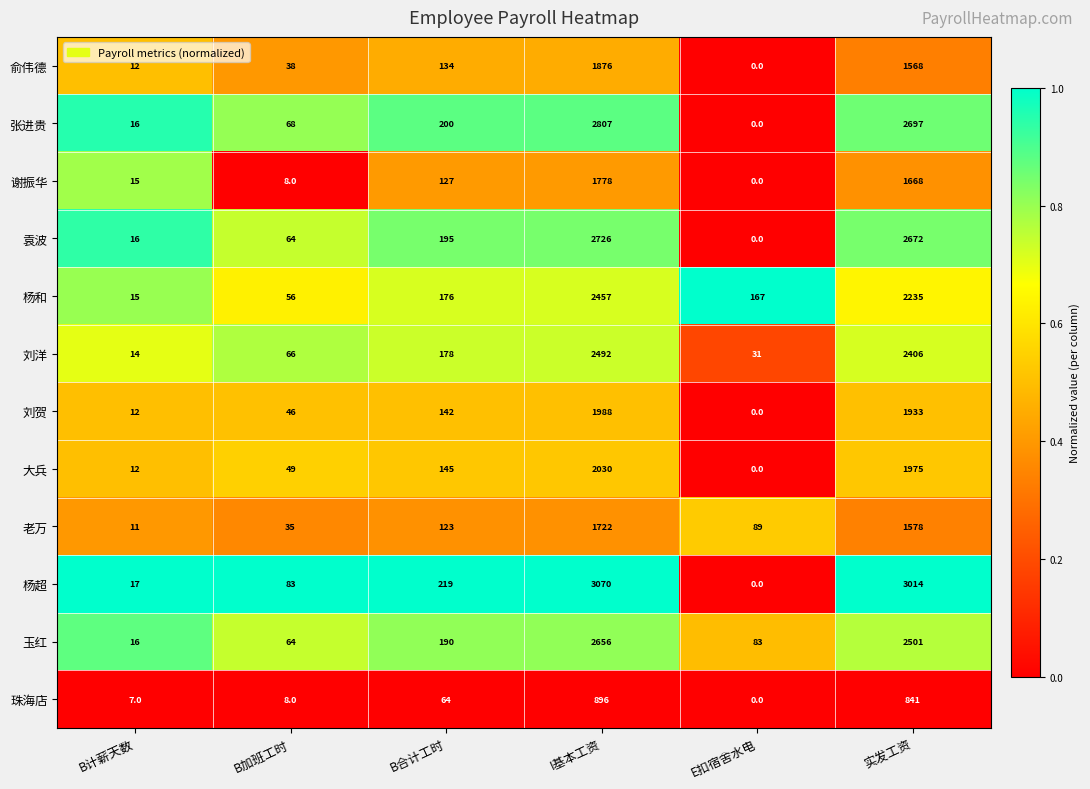

Which label corresponds to the largest value in the chart?

I基本工资